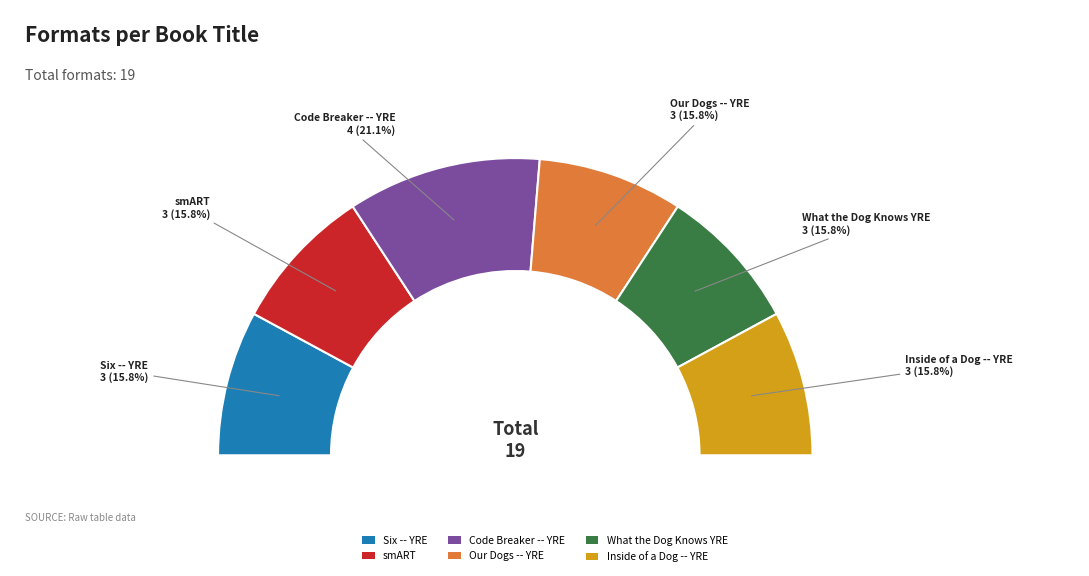

Rank the categories by value from highest to lowest.

Code Breaker -- Young Readers Edition, Six -- Young Readers Edition, smART, Our Dogs, Ourselves -- Young Readers Edition, What the Dog Knows Young Readers Edition, Inside of a Dog -- Young Readers Edition